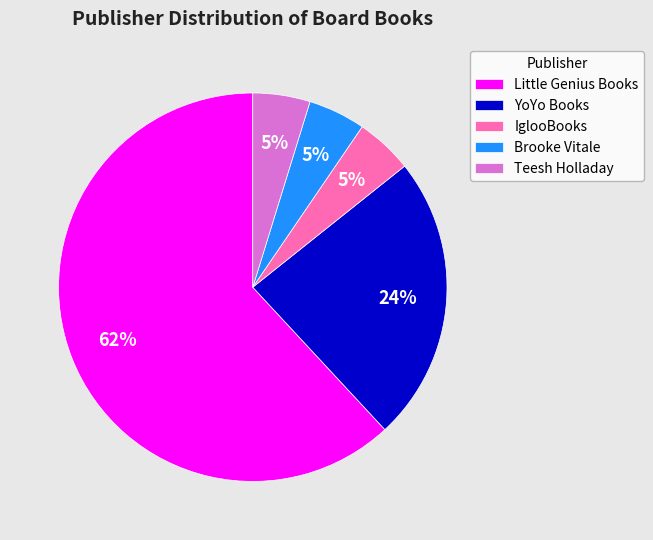

Which slice is the largest?

Little Genius Books